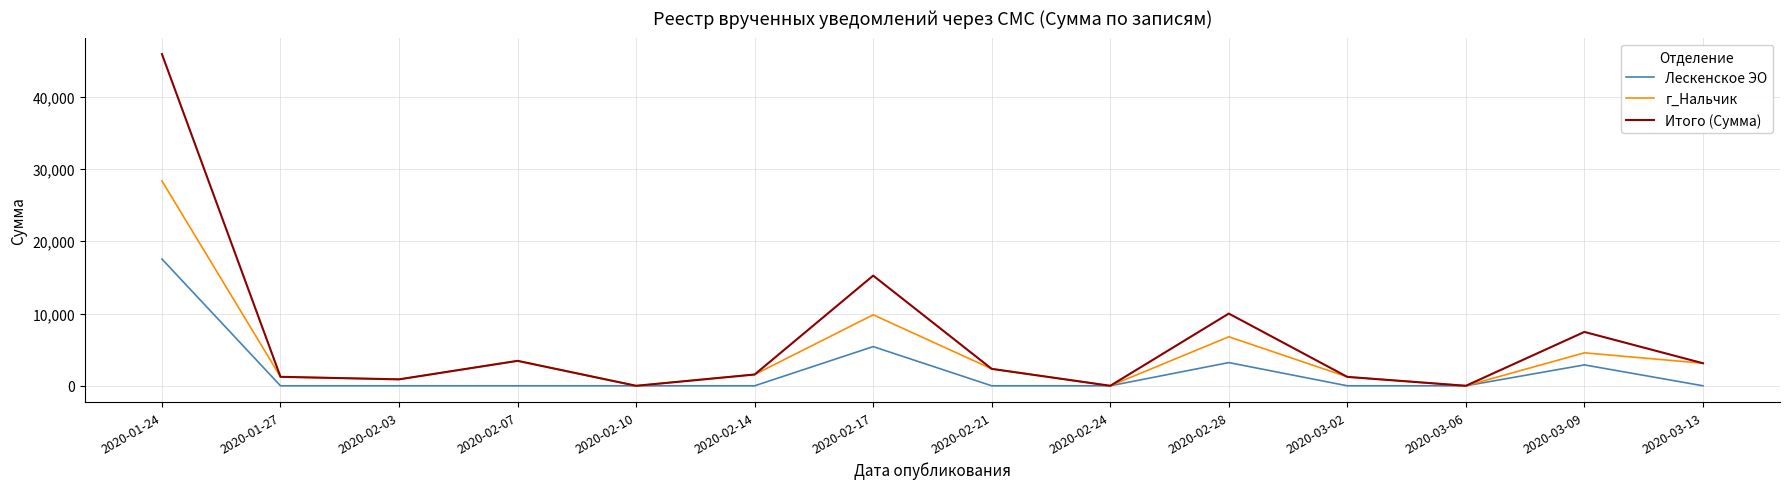

How many lines are shown in the chart?

3